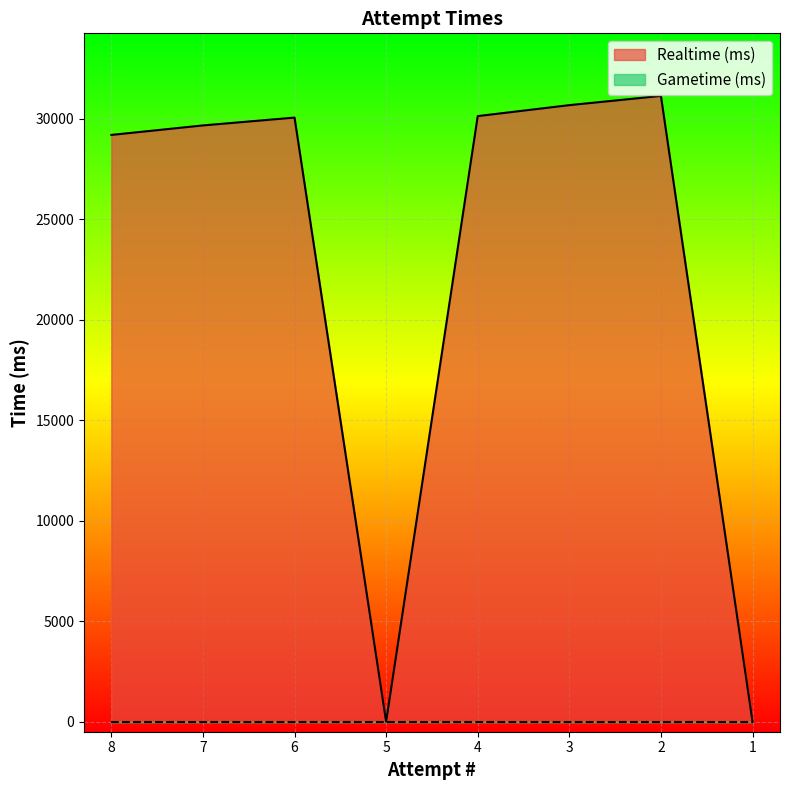

Which label corresponds to the largest value in the chart?

2